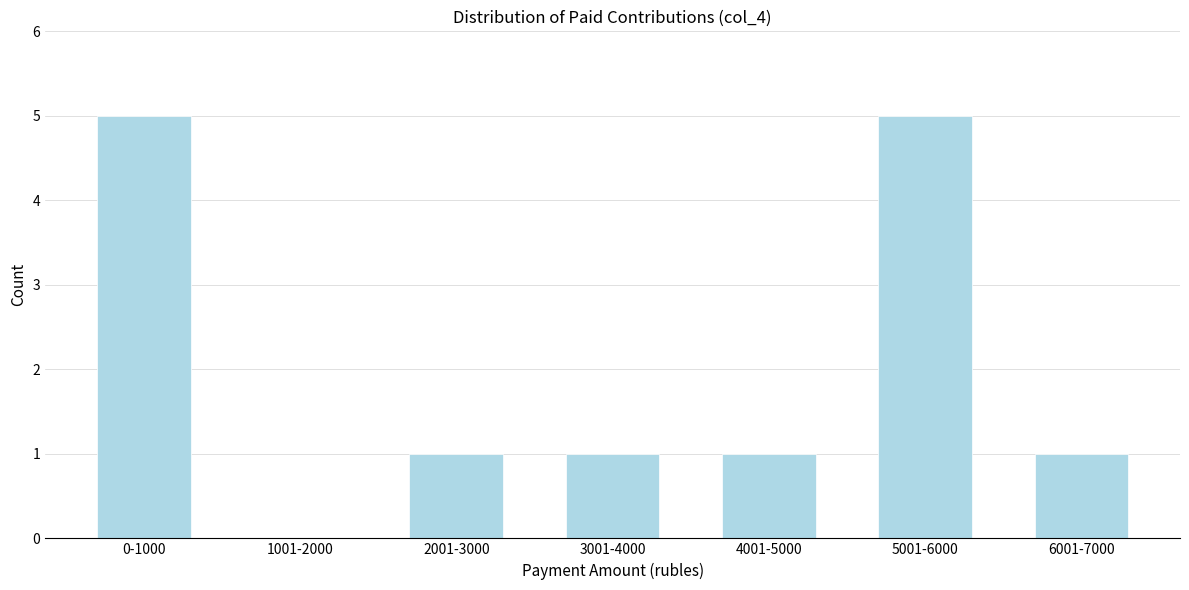

Reading right to left, list all the values displayed in this chart.

6001-7000=1	5001-6000=5	4001-5000=1	3001-4000=1	2001-3000=1	1001-2000=0	0-1000=5